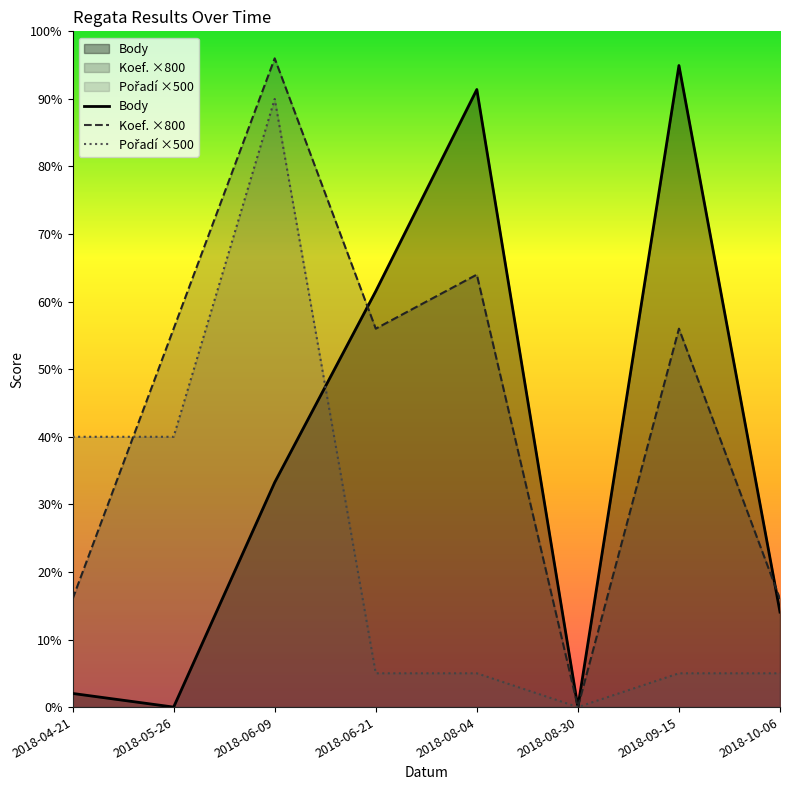

The Koef. series shows 5600 at 2018-06-21. True or false?

True